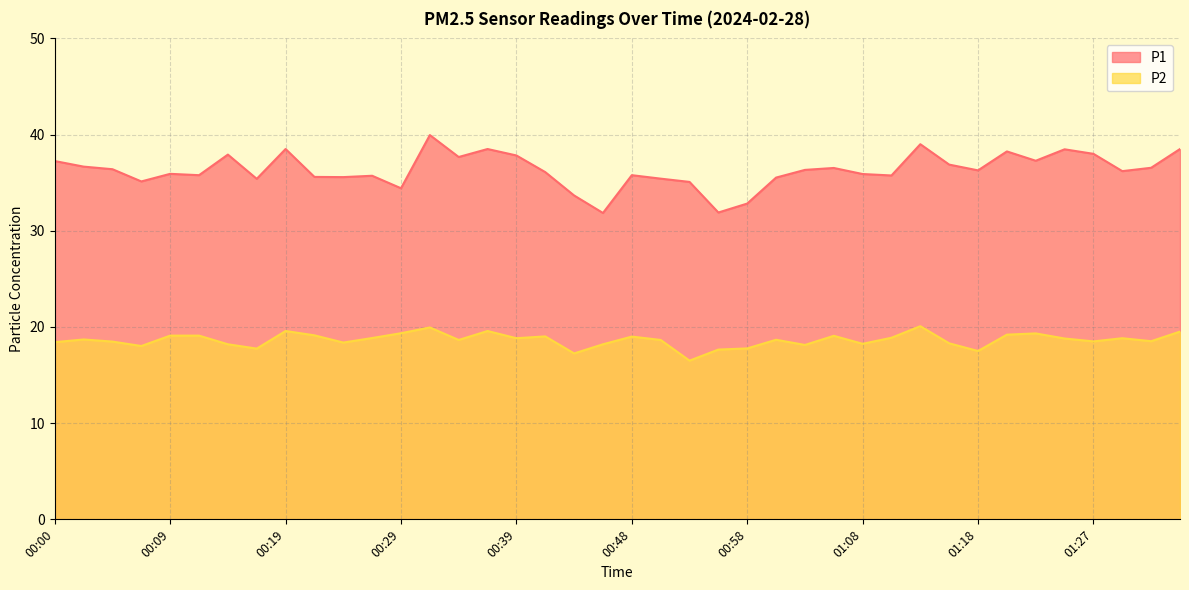

Is the value of P1 at 00:34 greater than the value of P2 at 00:26?

Yes